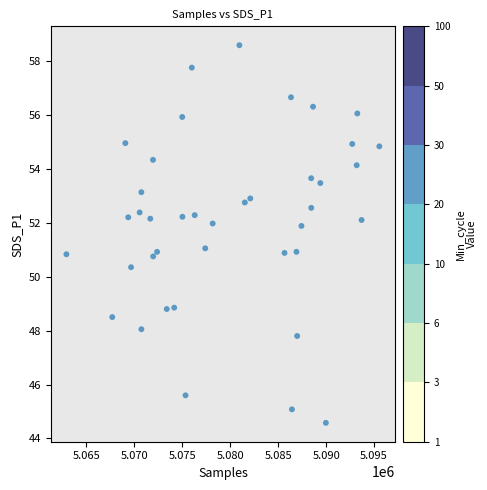

What is the range of Y values (max minus min)?

14.0